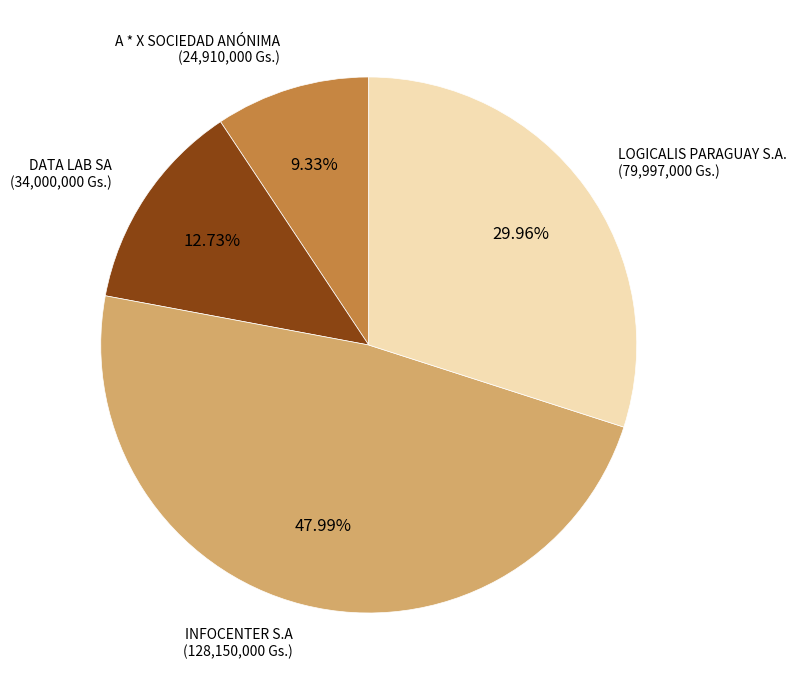

Is there any slice that represents more than half of the pie?

No